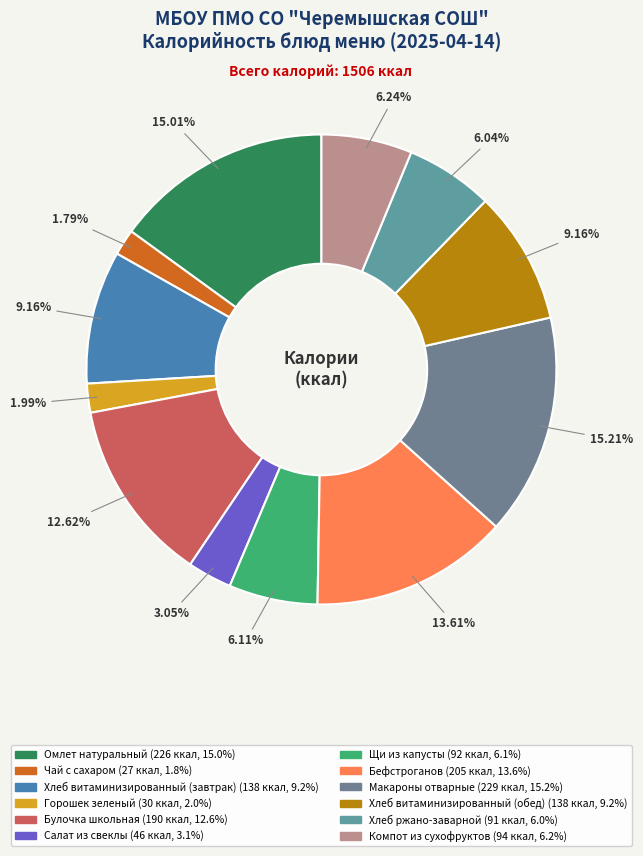

To the nearest percent, what percentage of the pie is Хлеб ржано-заварной?

6%